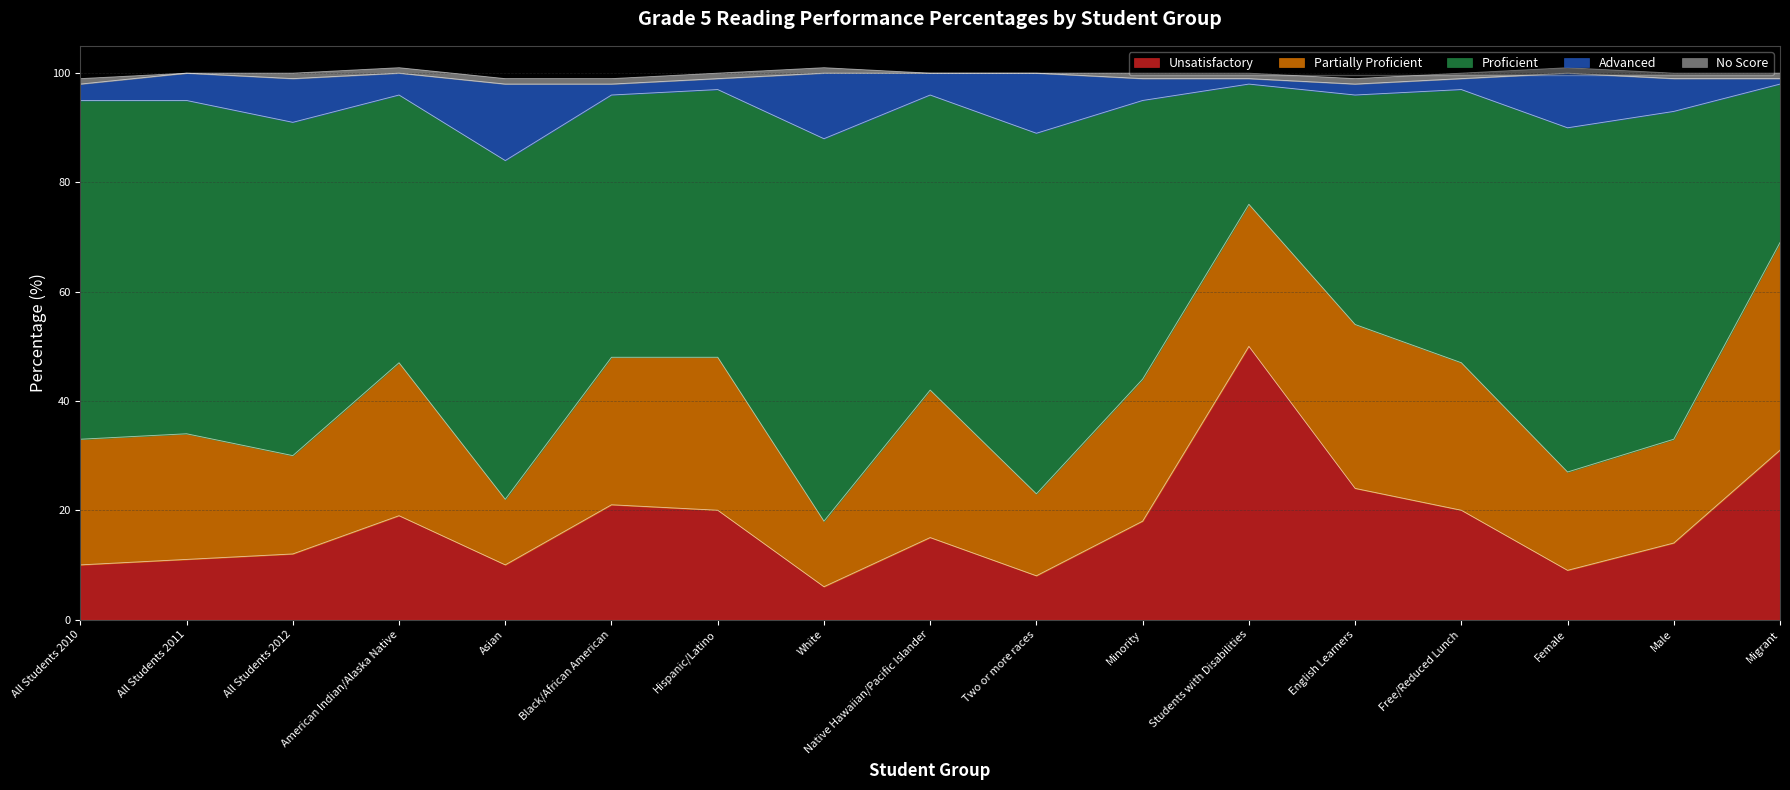

The value of Unsatisfactory at American Indian/Alaska Native is 19. True or false?

True